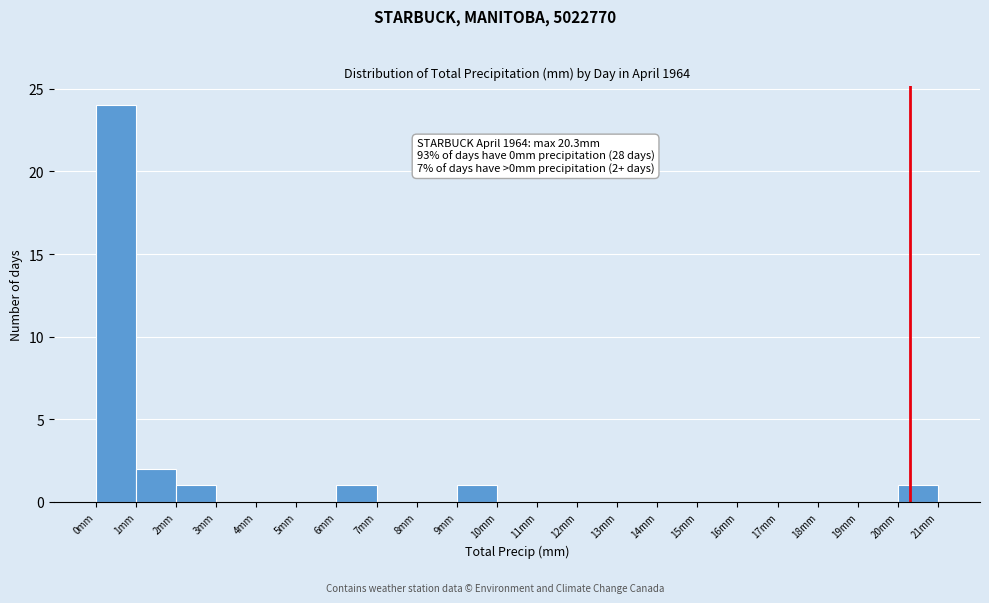

Over which range of the x-axis is the bar tallest?

0 to 1